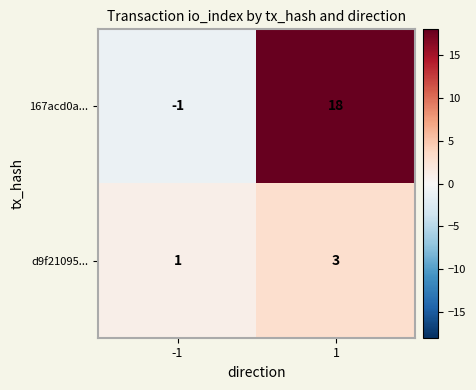

Is it true that 167acd0a... equals 18 at 1?

True